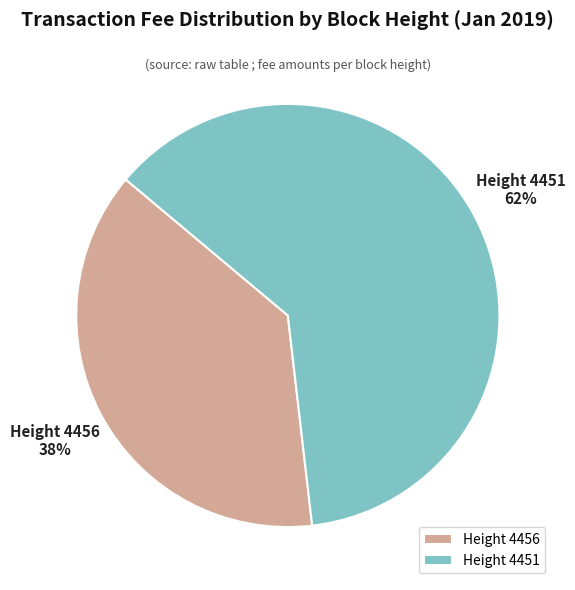

The Height 4456 slice represents 38% of the pie. True or false?

True